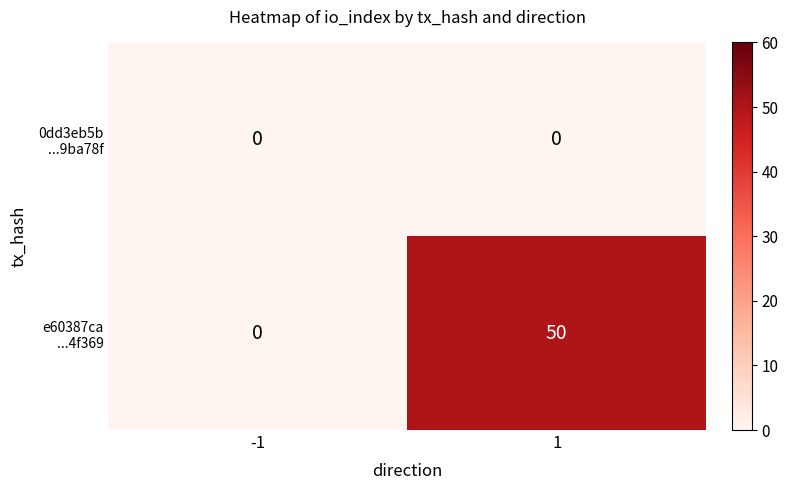

What is the difference between the highest and lowest values at 1?

50